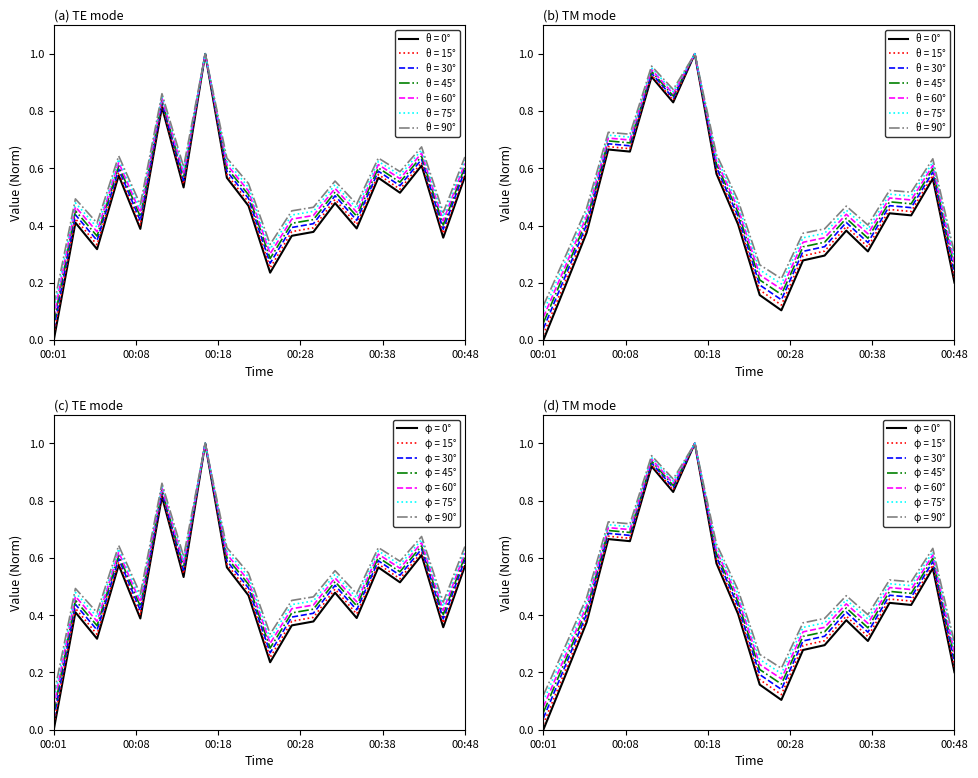

What is the difference between the maximum and minimum values in the P1 series?

1.0